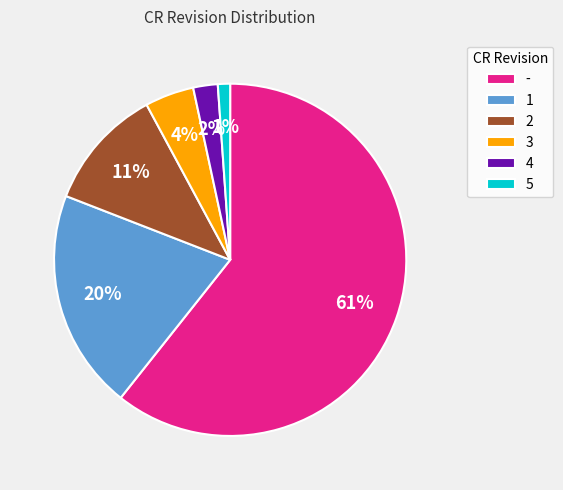

Count the number of slices in the pie.

6